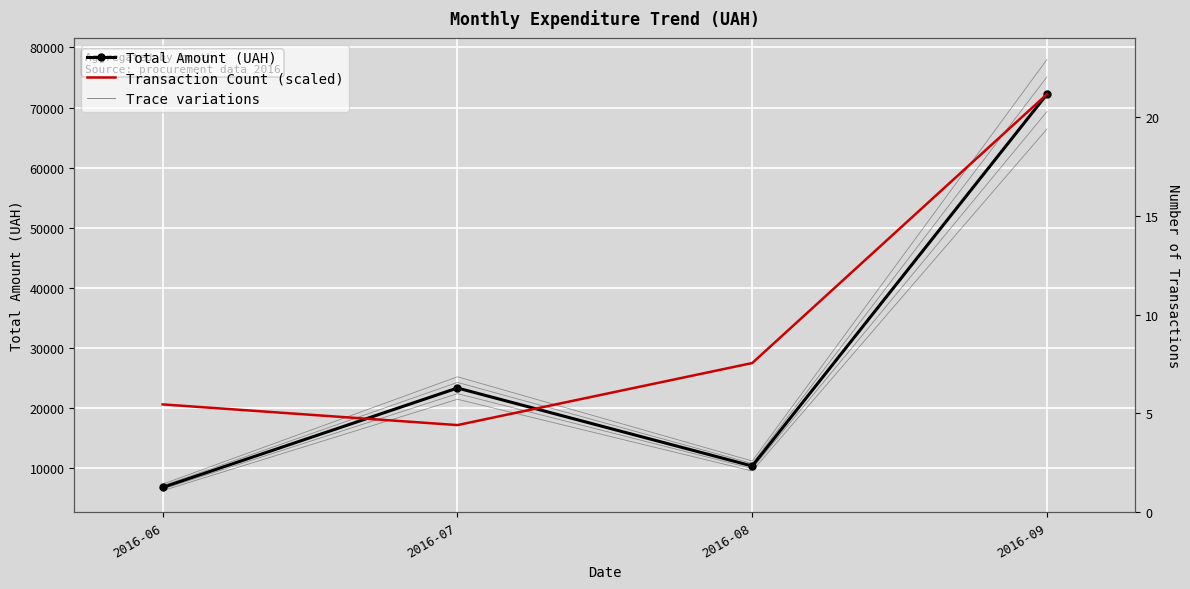

What is the sum of the Total Amount (UAH) values at 2016-07 and 2016-09?

95584.7